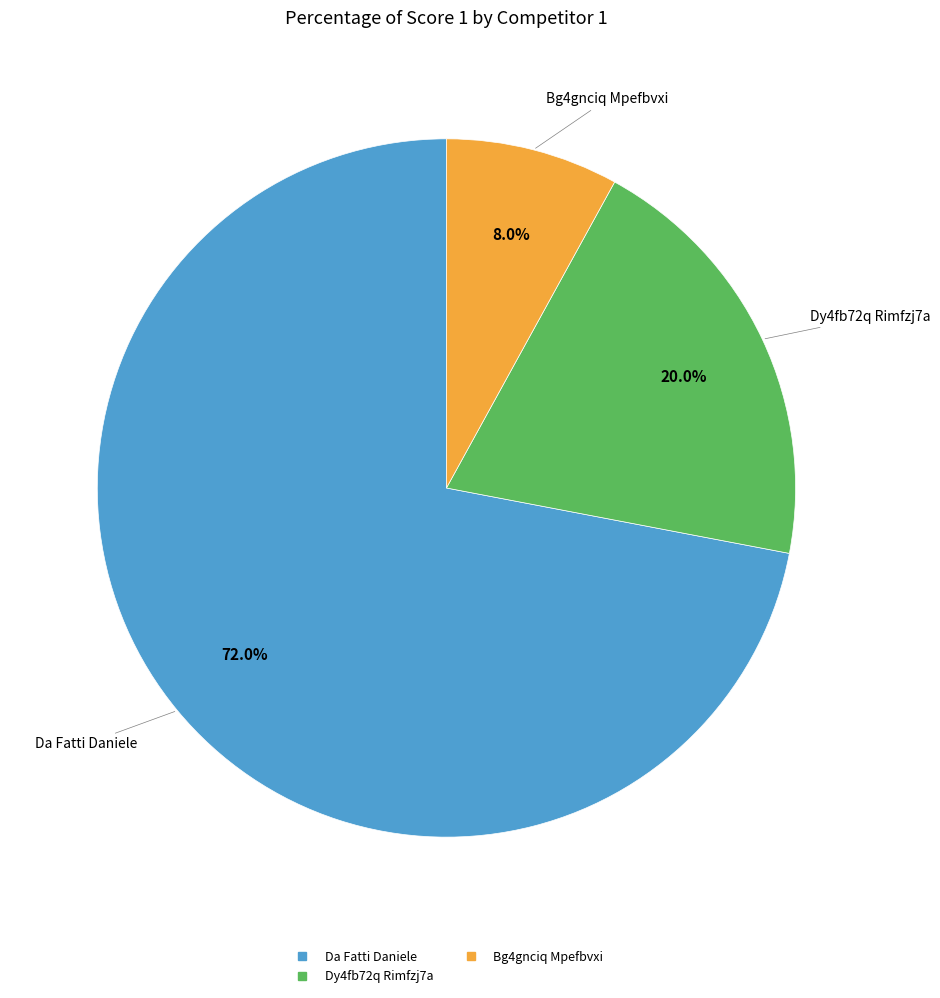

Is there any slice that represents more than half of the pie?

Yes